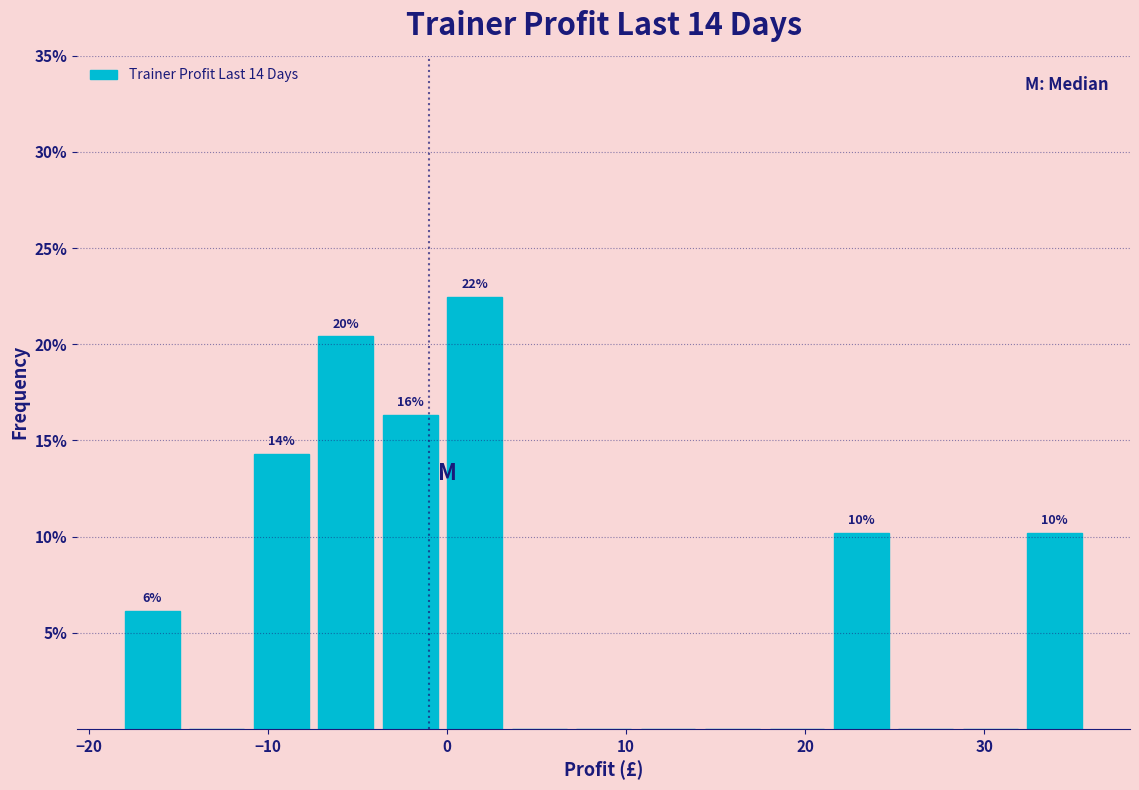

Read against the x-axis, roughly where is the centre of the tallest bar?

2